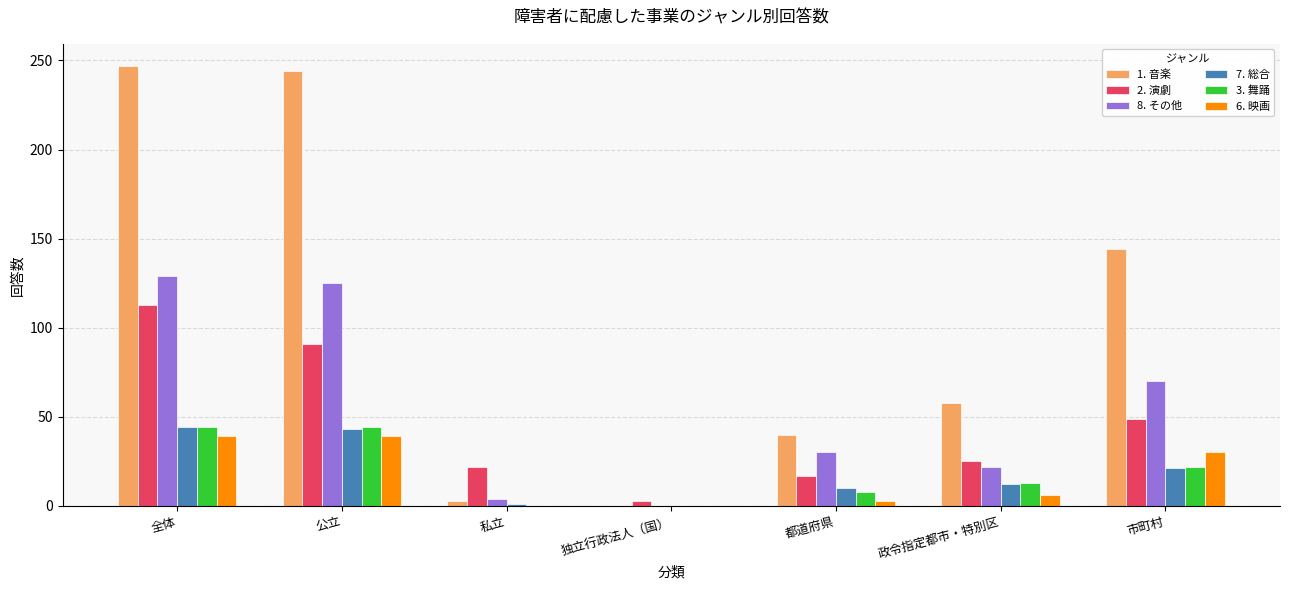

The 2. 演劇 series shows 42 at 政令指定都市・特別区. True or false?

False